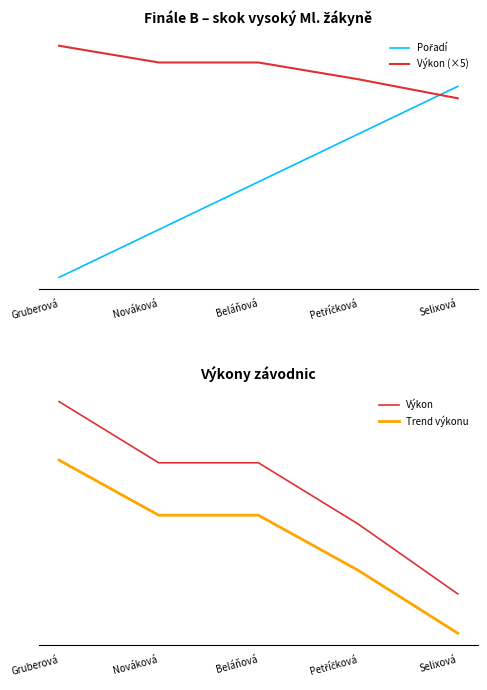

How many Pořadí values are between 2 and 4?

3